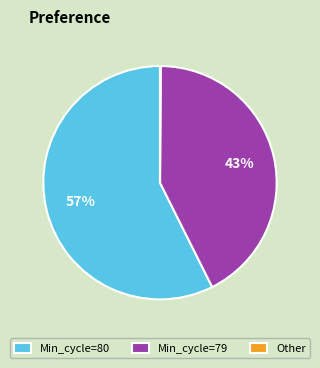

To the nearest percent, what portion does Min_cycle=80 represent?

57%